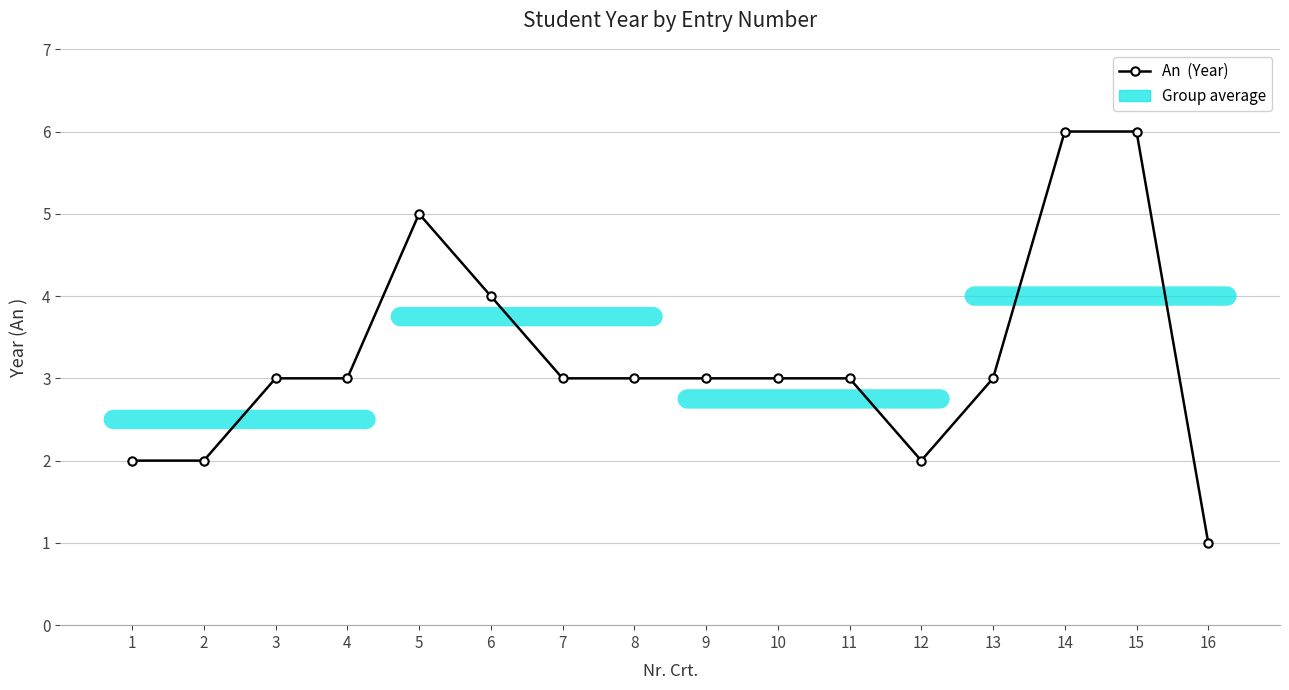

Approximately how many times larger is the value at 4 compared to 3?

1.0